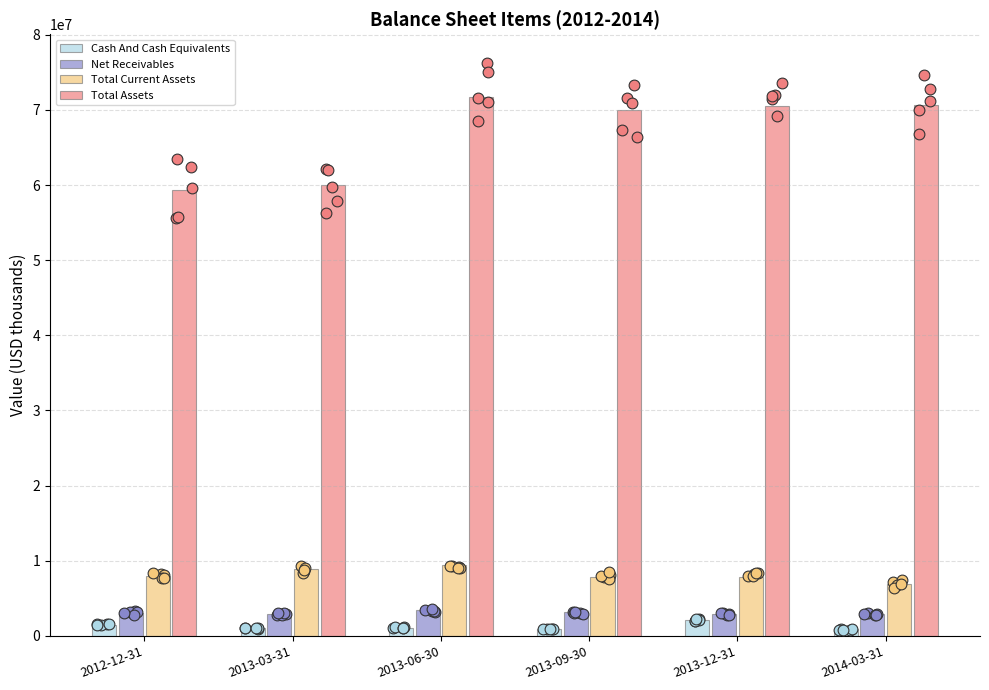

At how many categories does at least one series exceed 11842390?

6